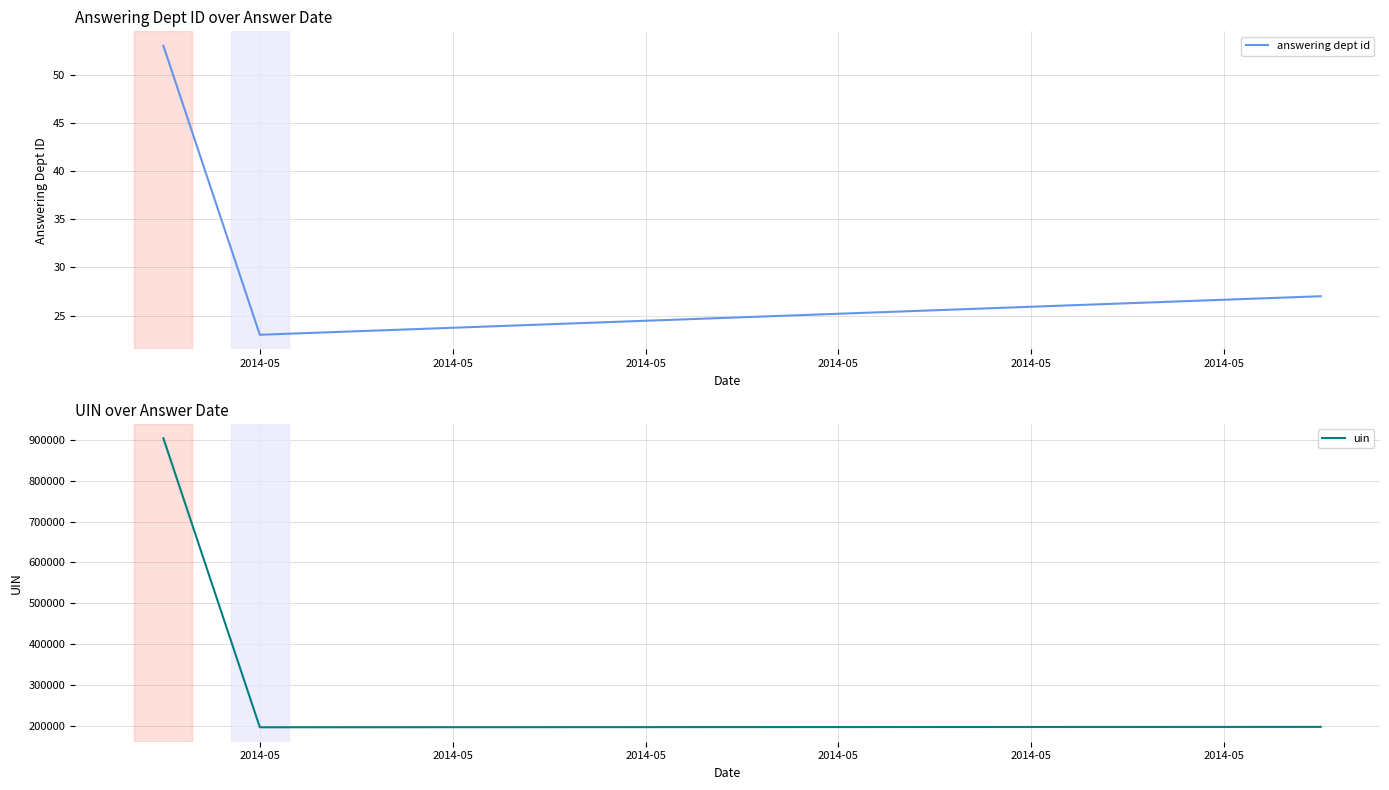

Rank the series by their average value, from highest to lowest.

uin, answering dept id